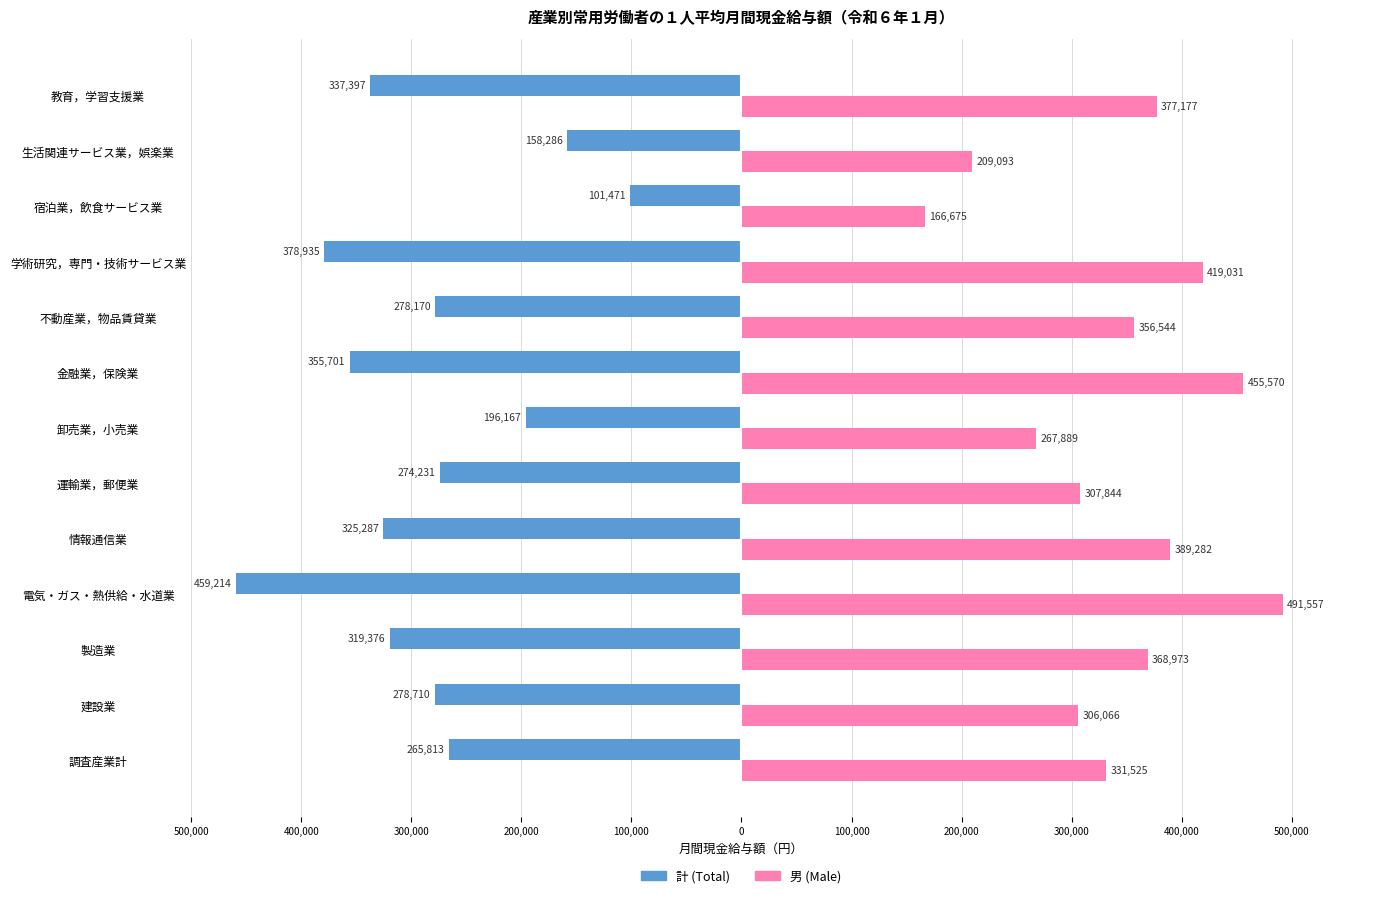

Rank the series by their maximum value, from lowest to highest.

計 (Total), 男 (Male)